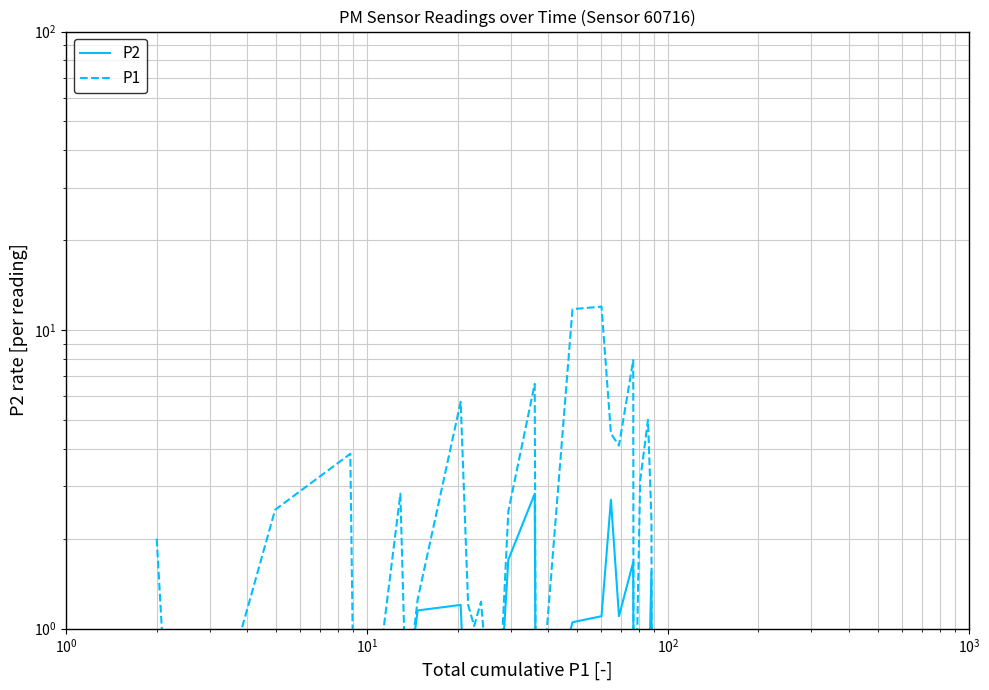

In P1, how many points are higher than both neighbors (excluding endpoints)?

10